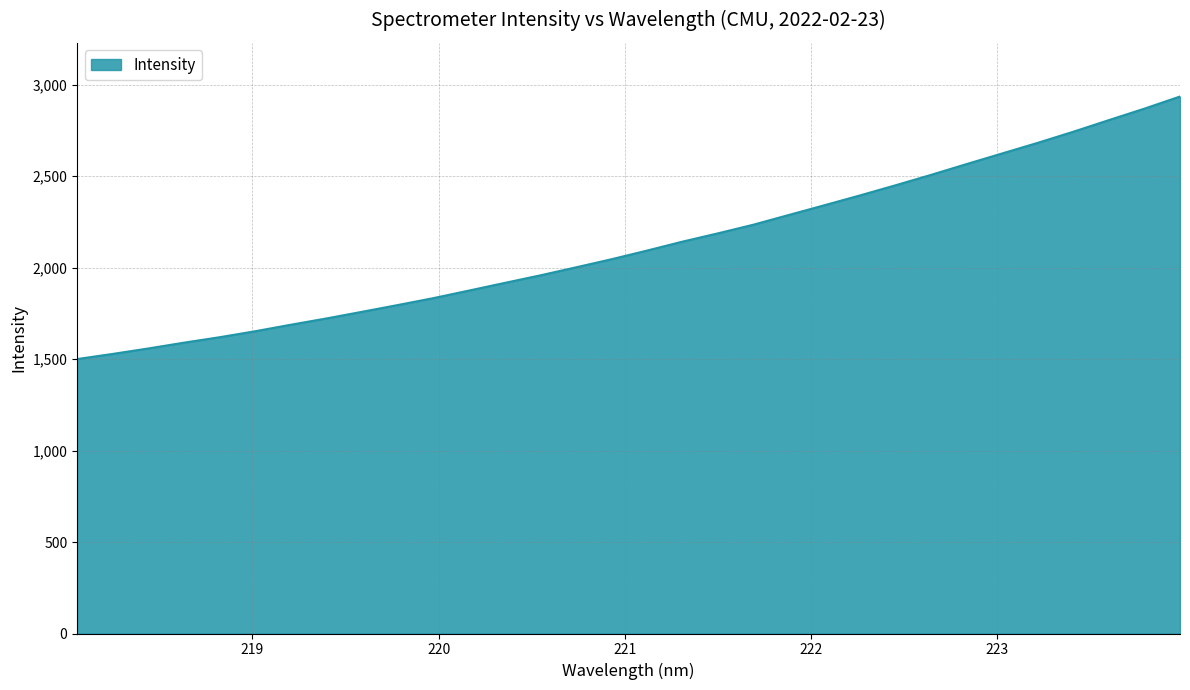

What is the minimum value shown in the chart?

1500.1